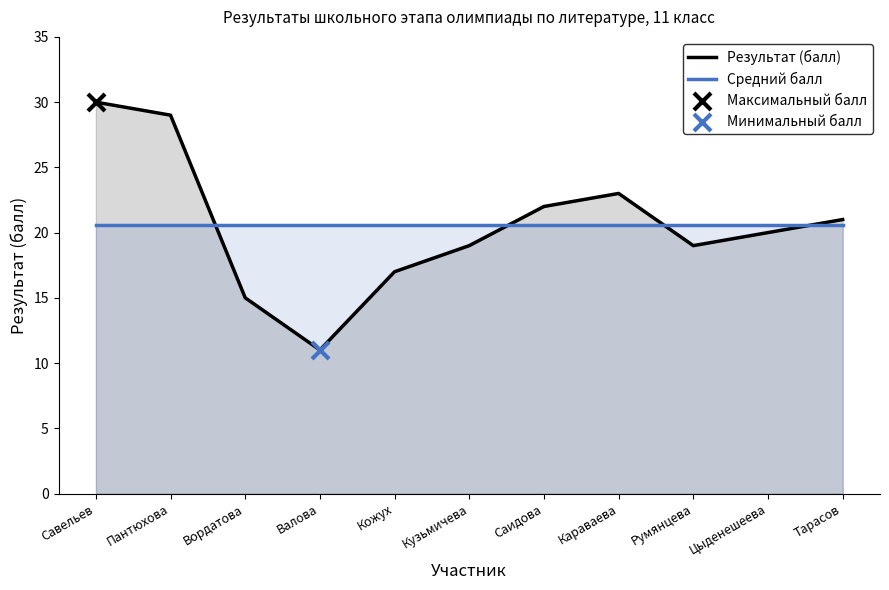

What is the total value across all series at Пантюхова?

49.6